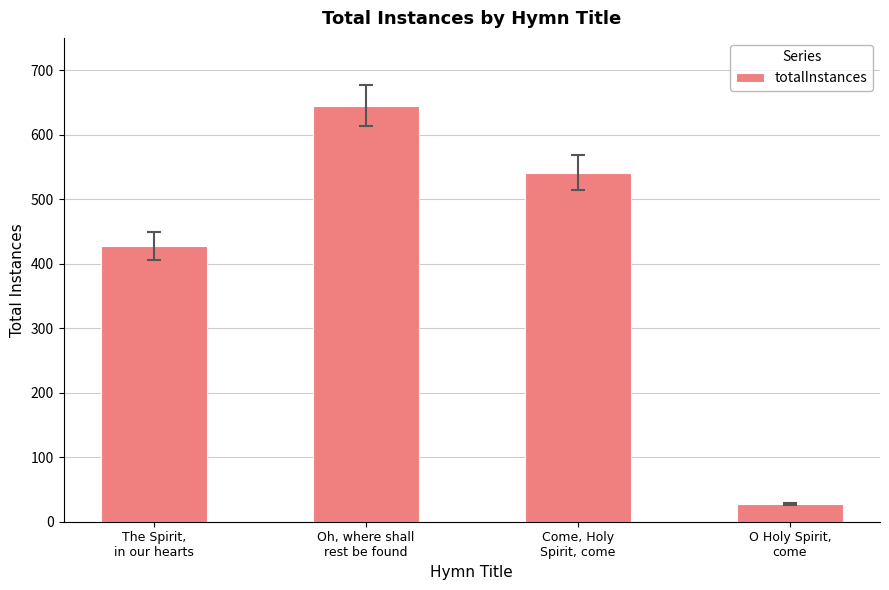

What is the label of the 3rd bar from the left?

Come, Holy
Spirit, come